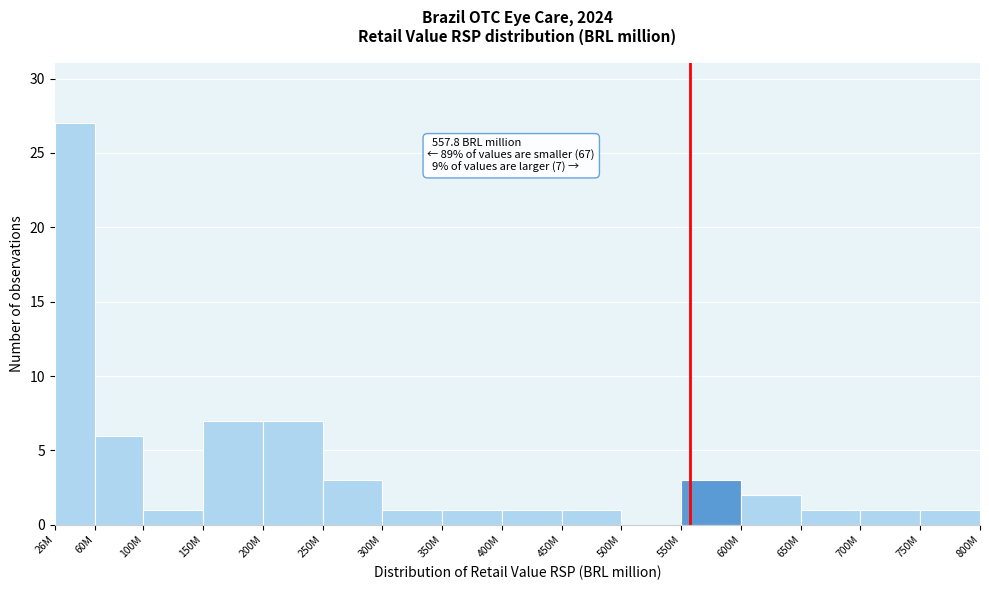

Reading left to right, what are all the values shown in this chart?

26M=27	60M=6	100M=1	150M=7	200M=7	250M=3	300M=1	350M=1	400M=1	450M=1	500M=0	550M=3	600M=2	650M=1	700M=1	750M=1